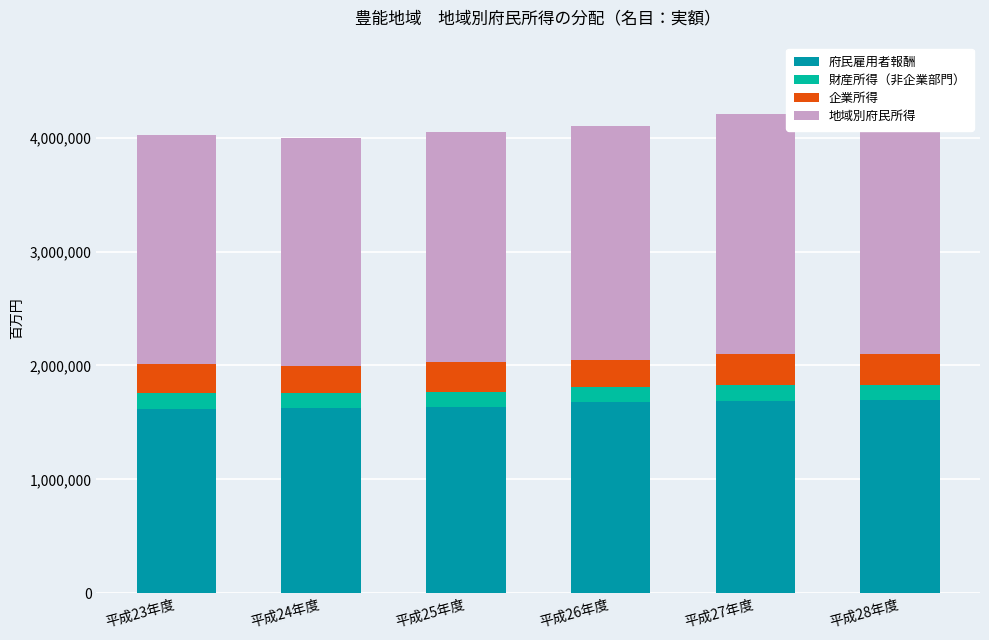

Between 平成24年度 and 平成26年度, which is larger?

平成26年度